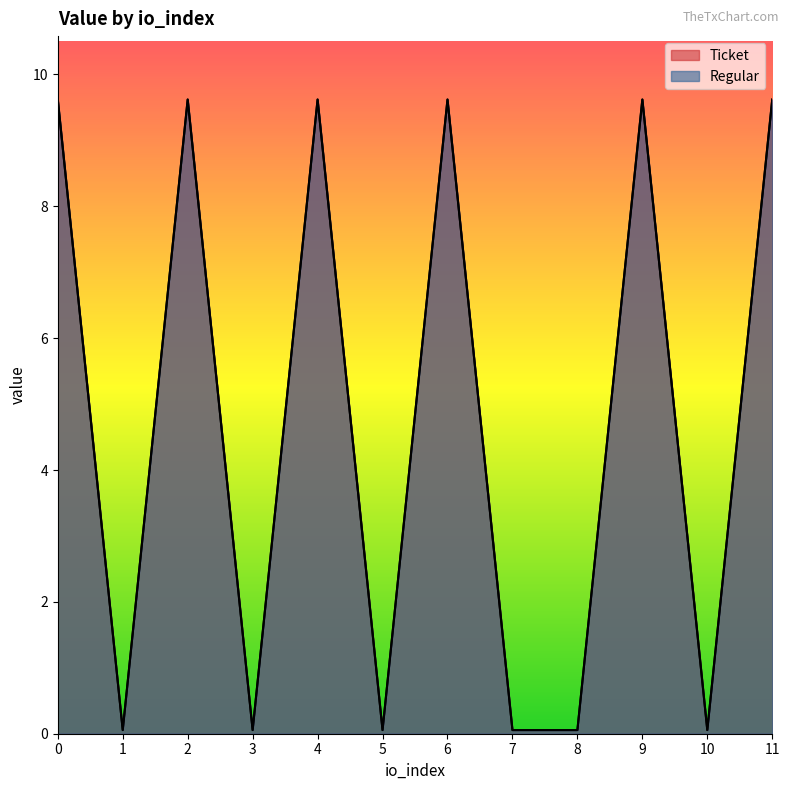

Reading right to left, what are all the values shown in this chart?

Ticket: 9.6	0.1	9.6	0.1	0.1	9.6	0.1	9.6	0.1	9.6	0.1	9.6
Regular: 9.6	0.1	9.6	0.1	0.1	9.6	0.1	9.6	0.1	9.6	0.1	9.6